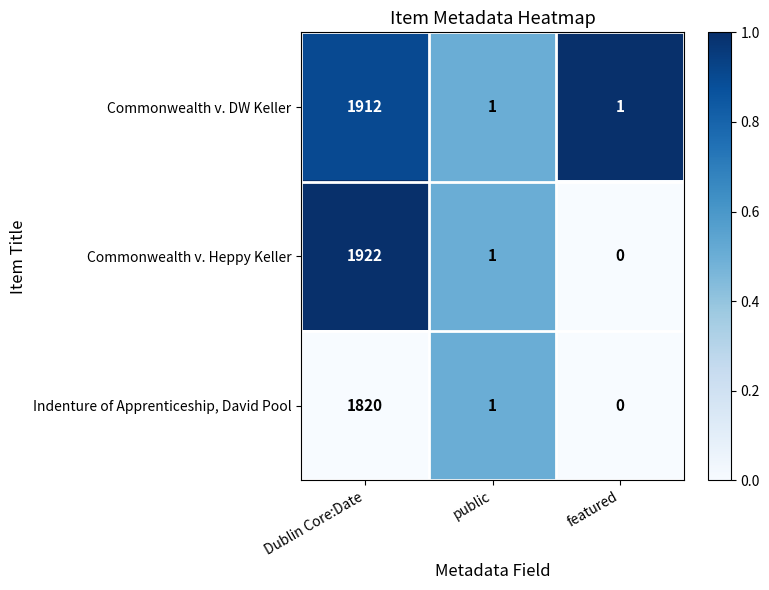

At which category is the sum across all series the highest?

Dublin Core:Date